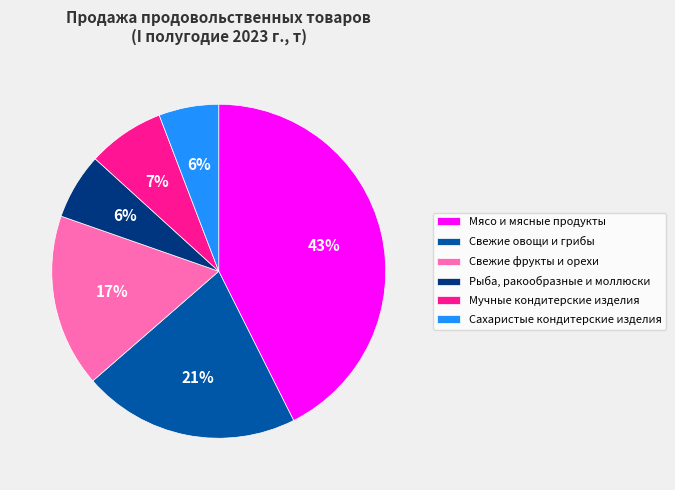

To the nearest percent, what is the difference between the largest and smallest slice percentages?

37%